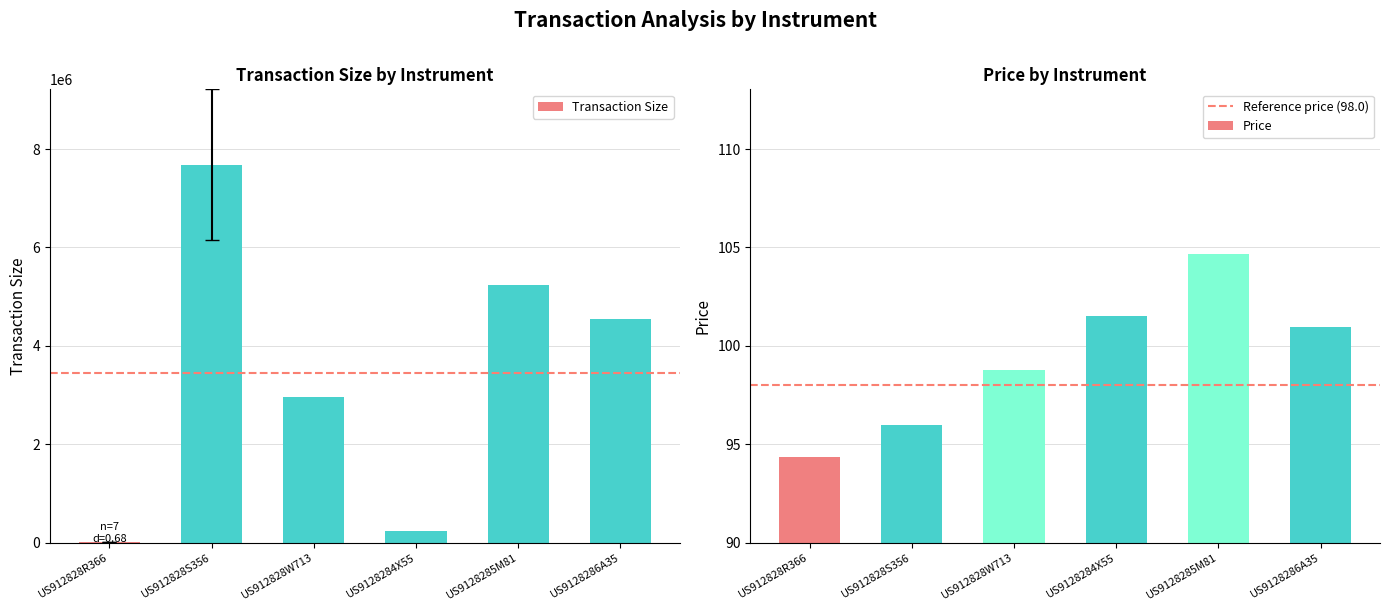

What is the difference between the maximum and minimum values in the Price series?

10.3